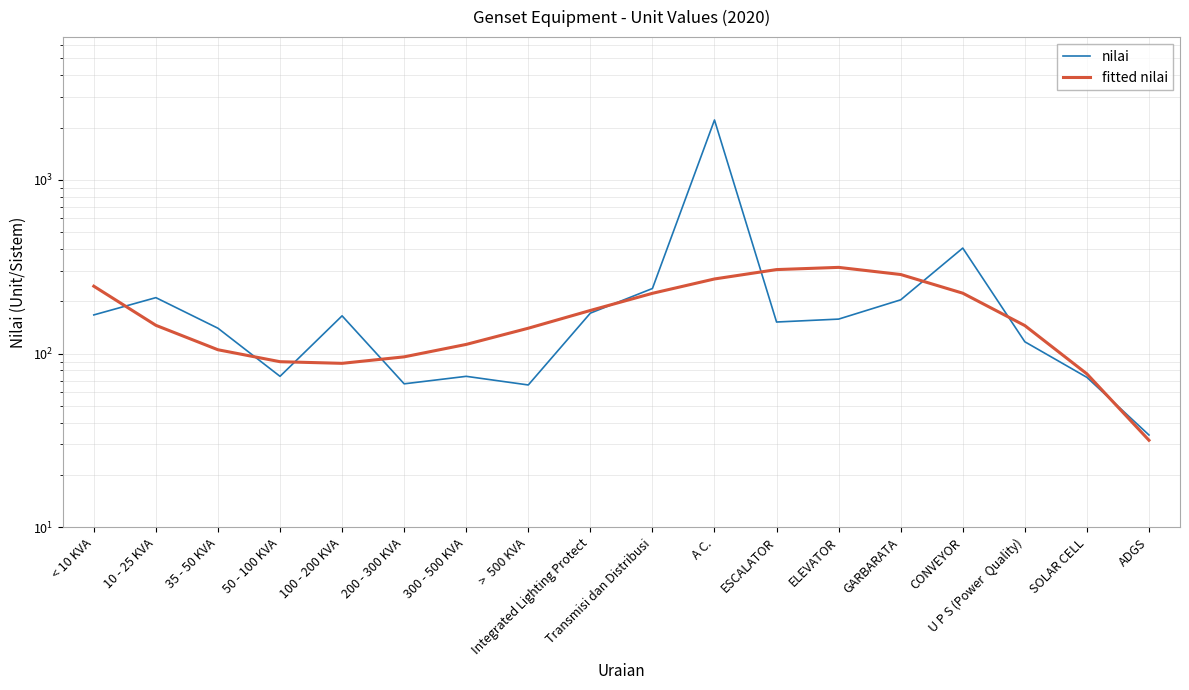

Between ELEVATOR and 35 - 50 KVA, which is larger?

ELEVATOR